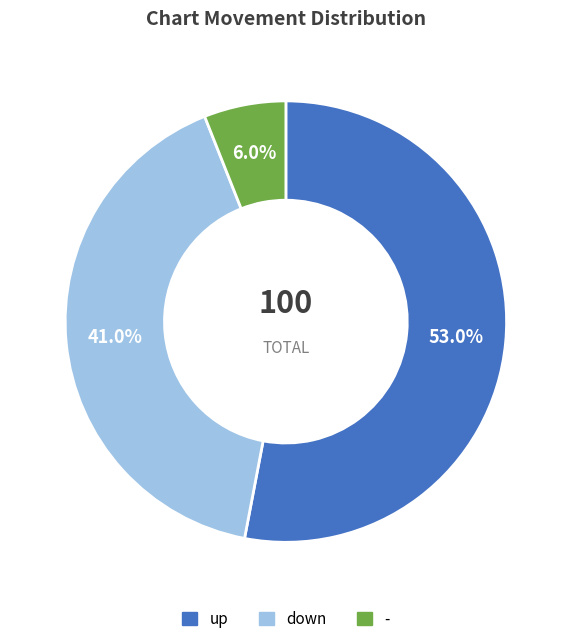

To the nearest percent, what percentage of the pie is up?

53%